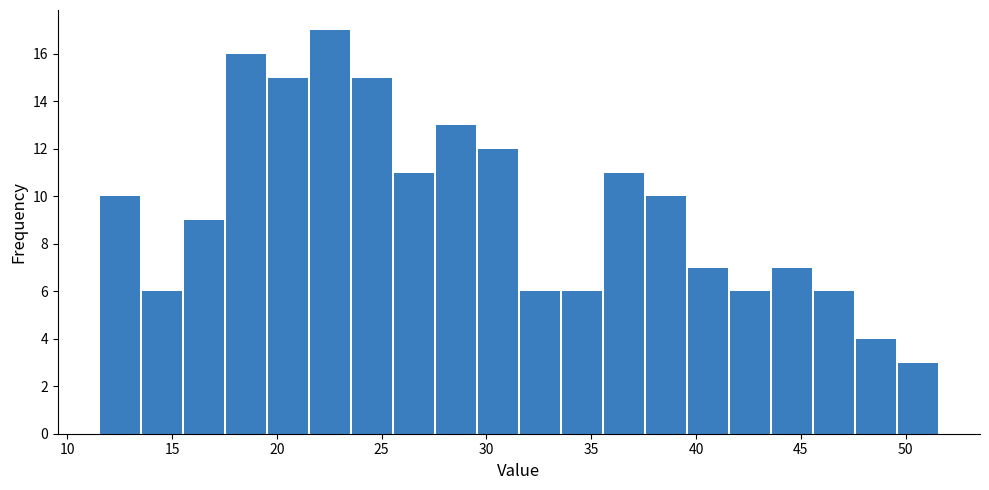

Reading left to right, transcribe this chart: for each bar, give the range it covers on the x-axis and its height. Neither the bar edges nor the heights are printed on the chart, so give them approximately, as read against the axes.

11.5 to 13.5: 10
13.5 to 15.5: 6
15.5 to 17.5: 9
17.5 to 19.5: 16
19.5 to 21.5: 15
21.5 to 23.5: 17
23.5 to 25.5: 15
25.5 to 27.5: 11
27.5 to 29.5: 13
29.5 to 31.5: 12
31.5 to 33.5: 6
33.5 to 35.5: 6
35.5 to 37.5: 11
37.5 to 39.5: 10
39.5 to 41.5: 7
41.5 to 43.5: 6
43.5 to 45.5: 7
45.5 to 47.5: 6
47.5 to 49.5: 4
49.5 to 51.5: 3